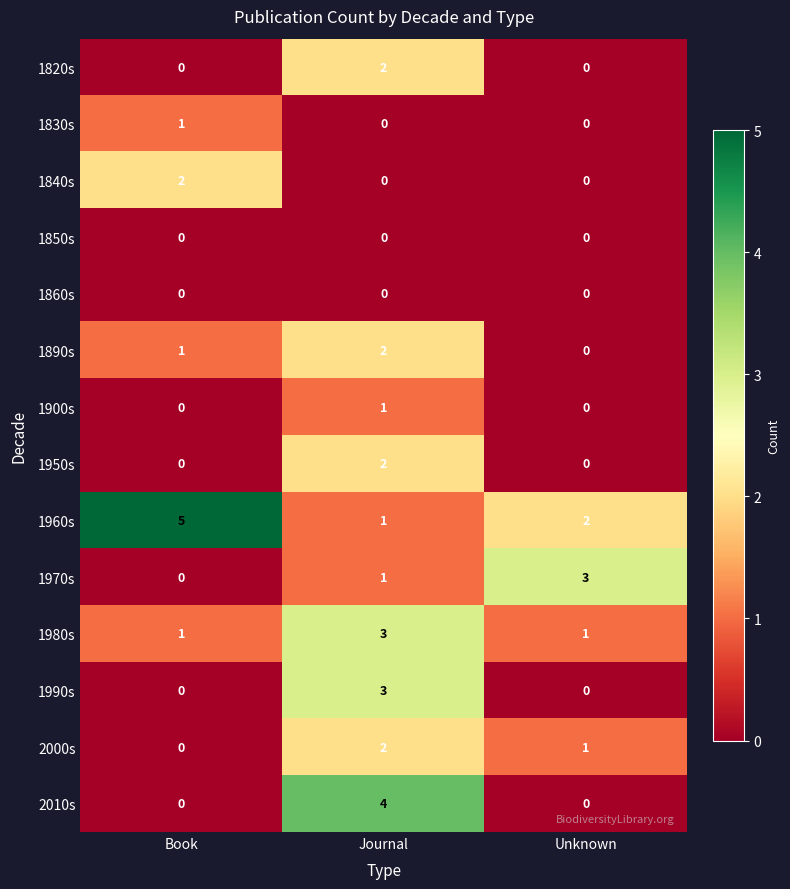

What is the average value of the 1960s series?

3